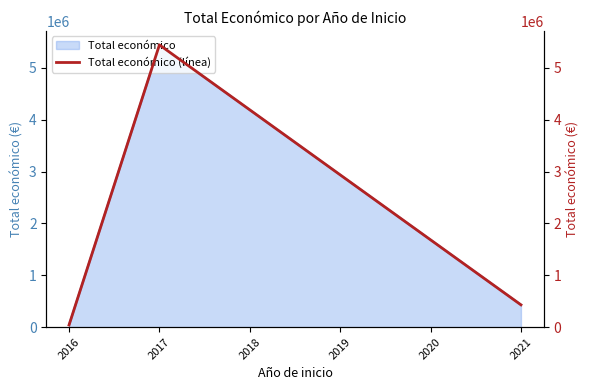

Is it true that the value at 2021 is 430411.0?

True